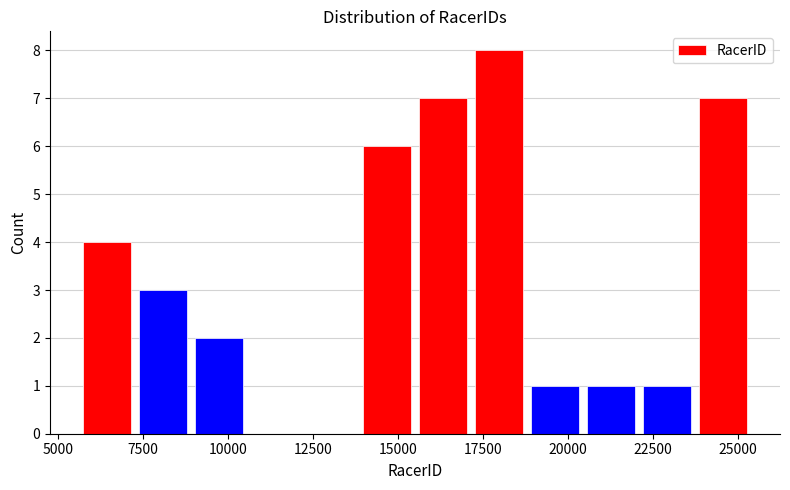

Read against the x-axis, roughly where is the centre of the tallest bar?

18000